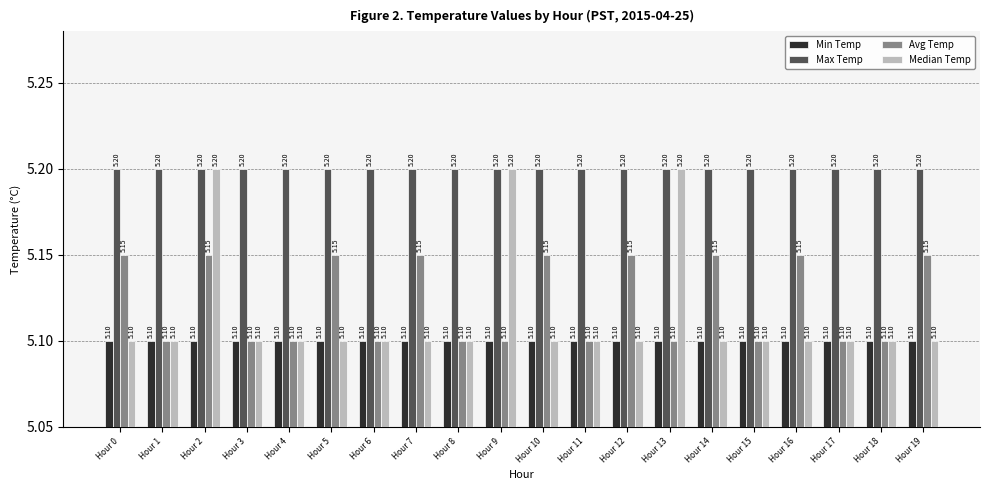

What is the minimum value shown in the chart?

5.1